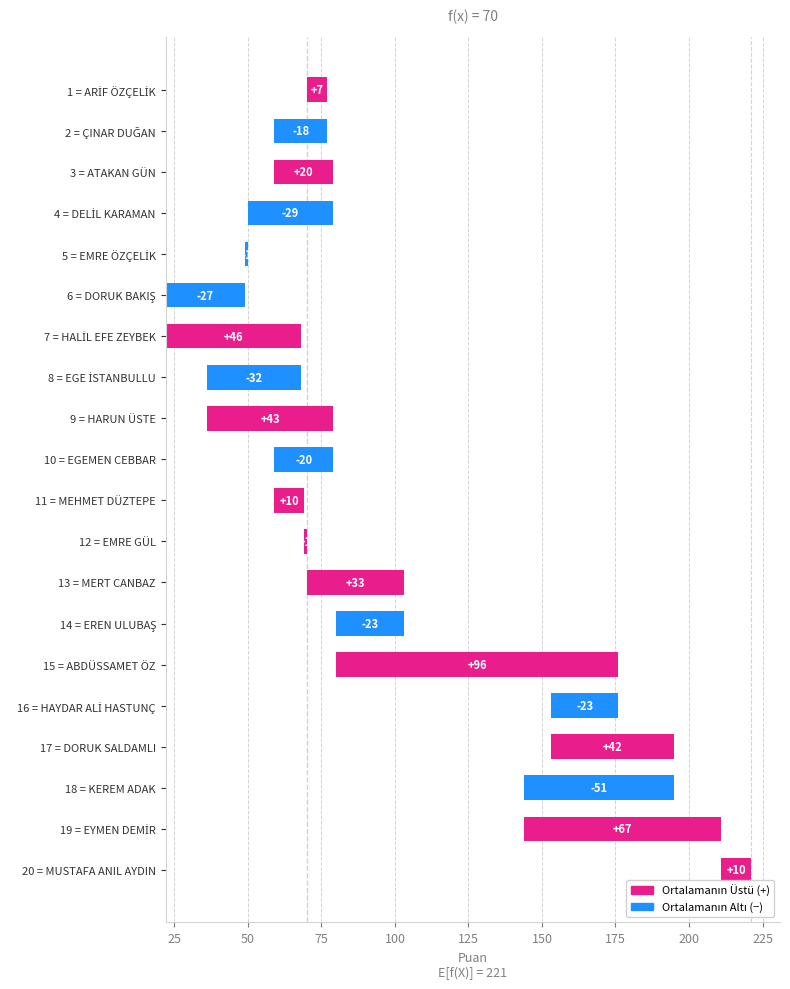

What is the change in value from 1 = ARİF ÖZÇELİK to 6 = DORUK BAKIŞ?

-34